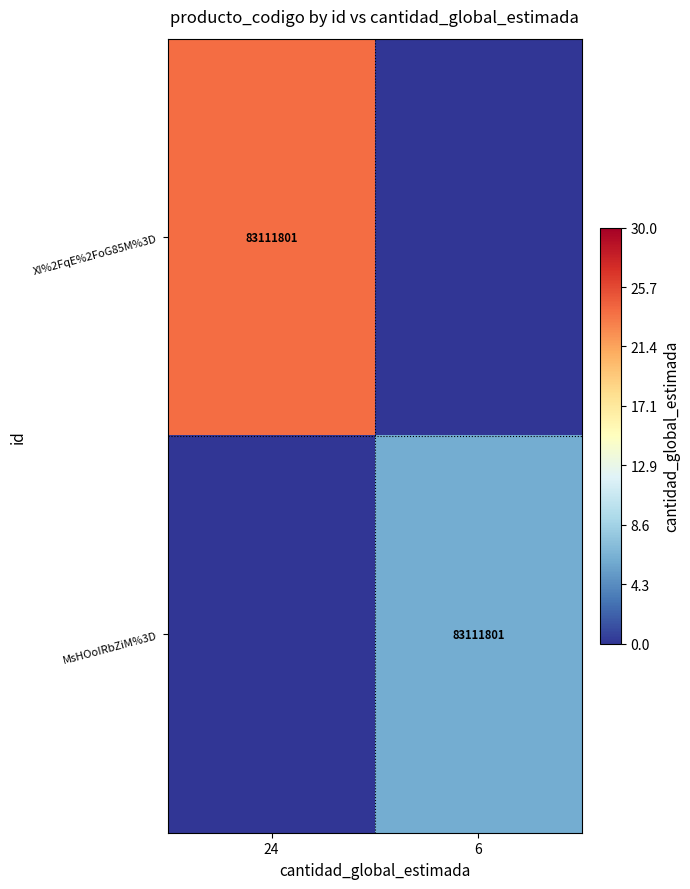

True or false: XI%2FqE%2FoG85M%3D has a value of 122956408 at 24.

False